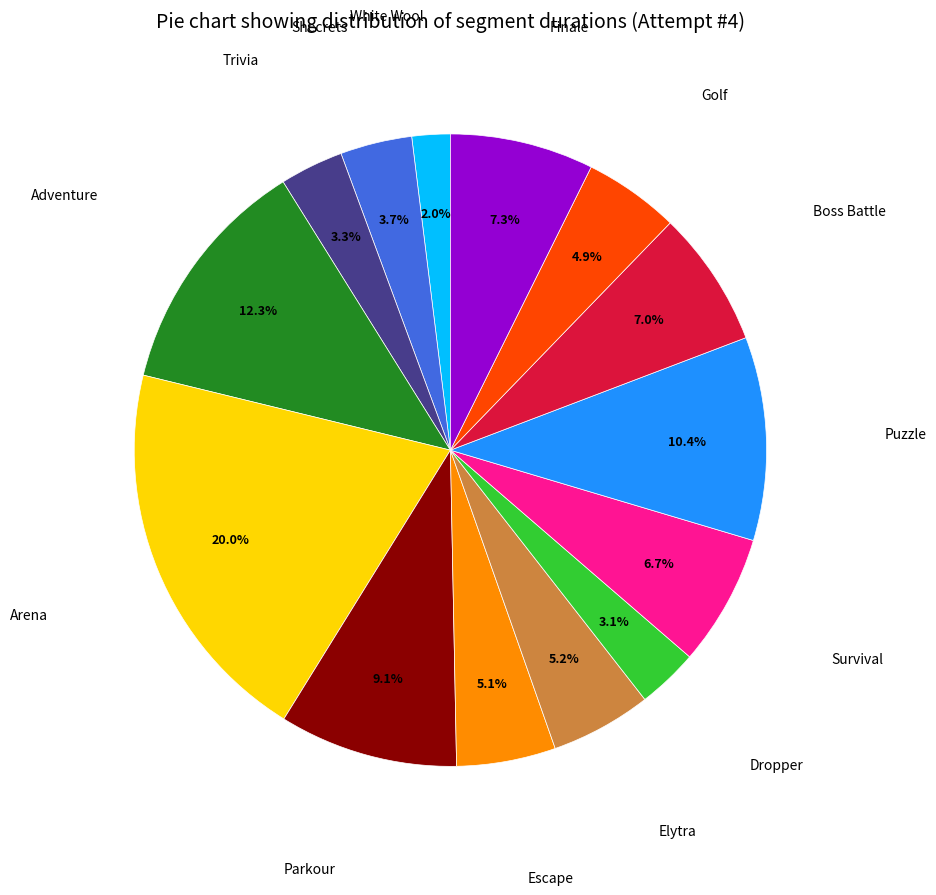

Does any single category account for the majority?

No